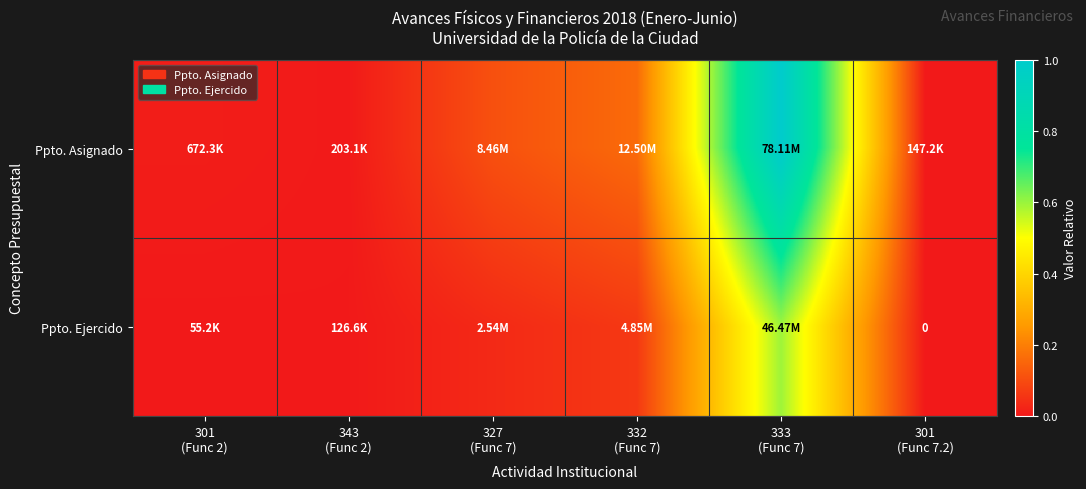

At how many categories does at least one series exceed 0?

6